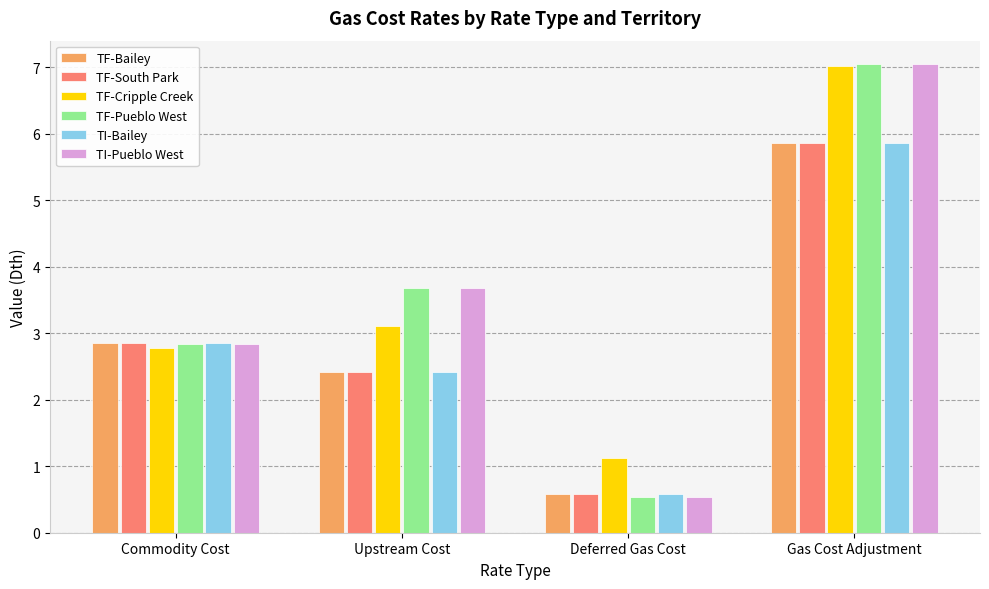

How many data points does each series have?

4